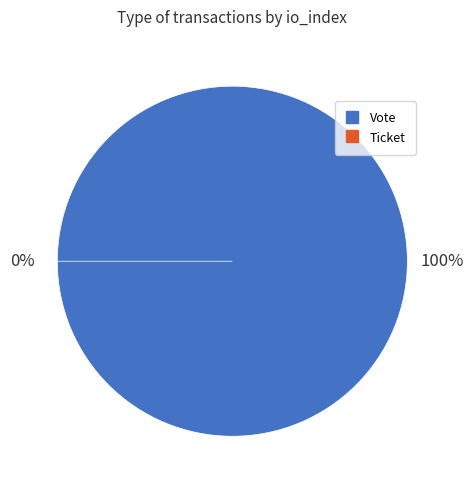

Combined, what portion of the pie is Ticket and Vote?

100.0%